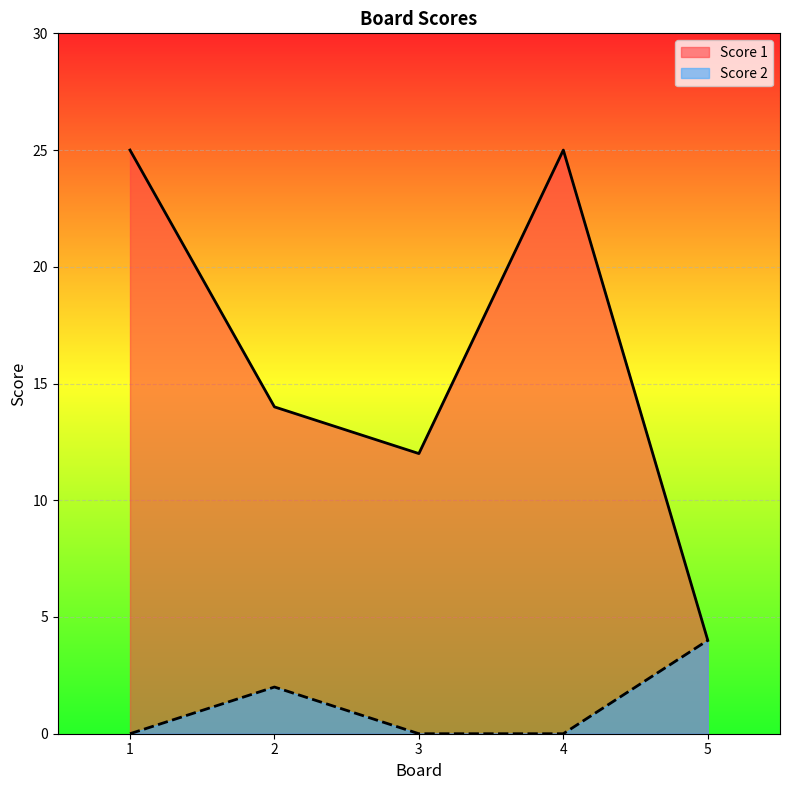

True or false: Score 1 has a value of 7 at 2.

False